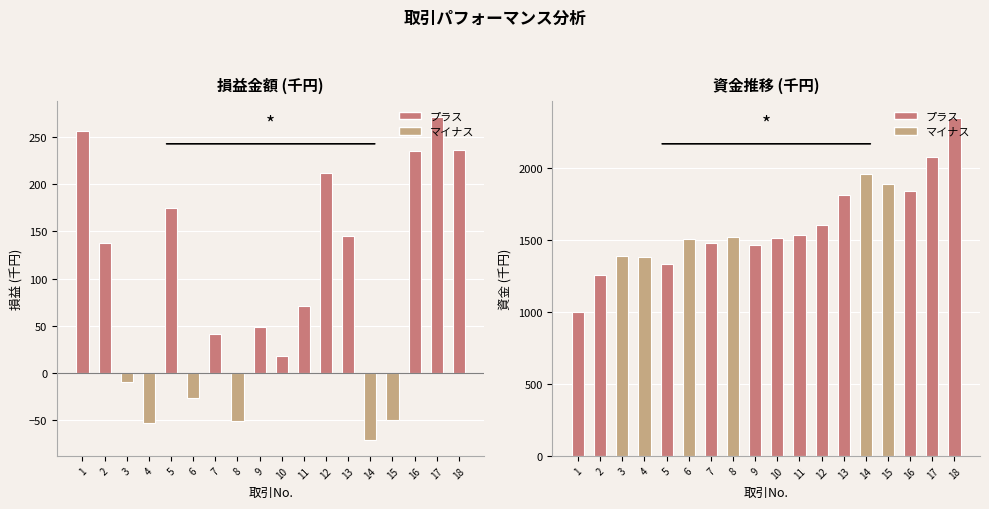

What is the average value of the 資金 (千円) series?

1608.1